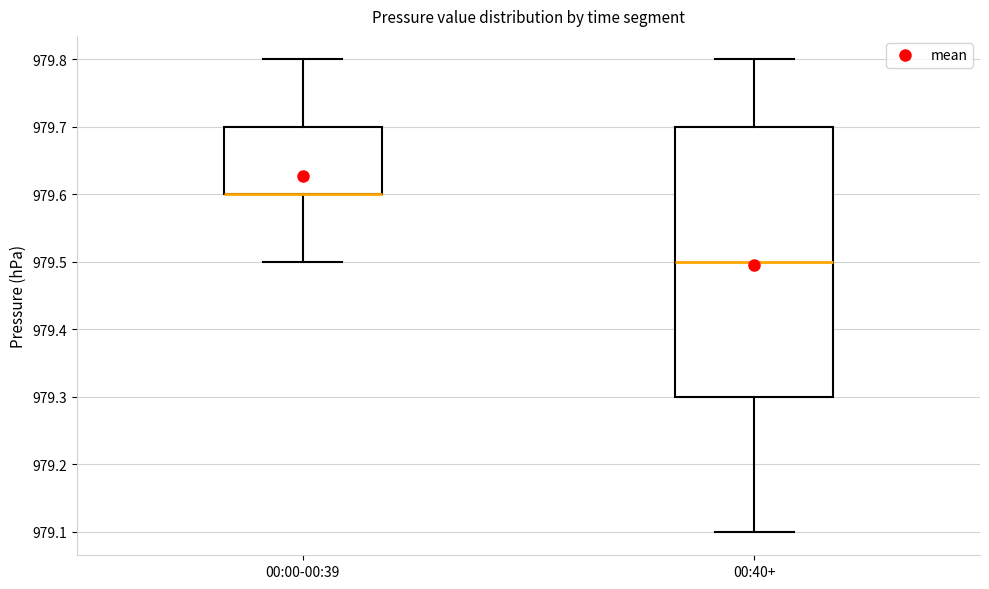

Which box is the tallest, from its lower edge to its upper edge?

00:40+